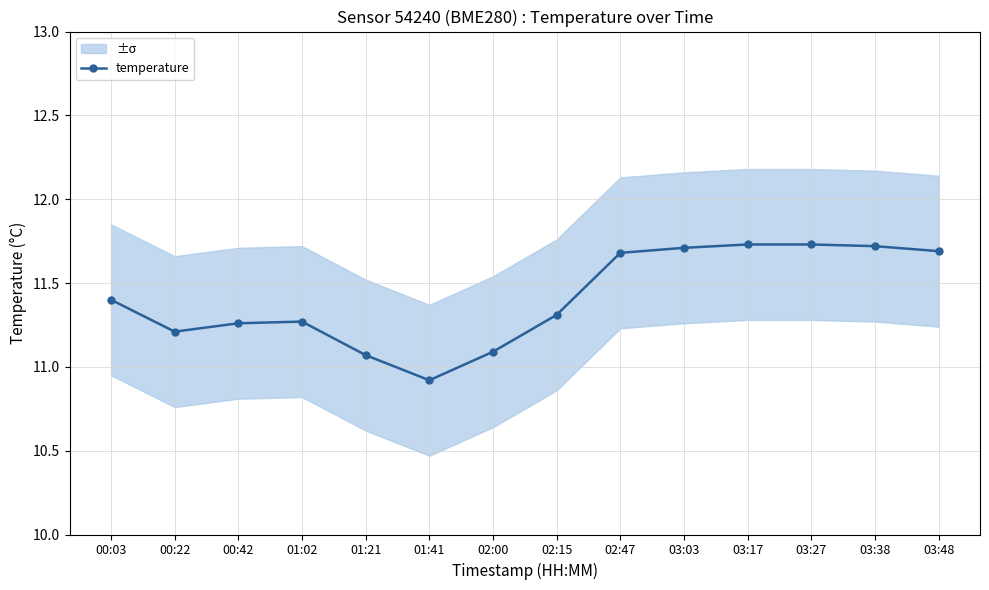

Count the number of categories in the chart.

14